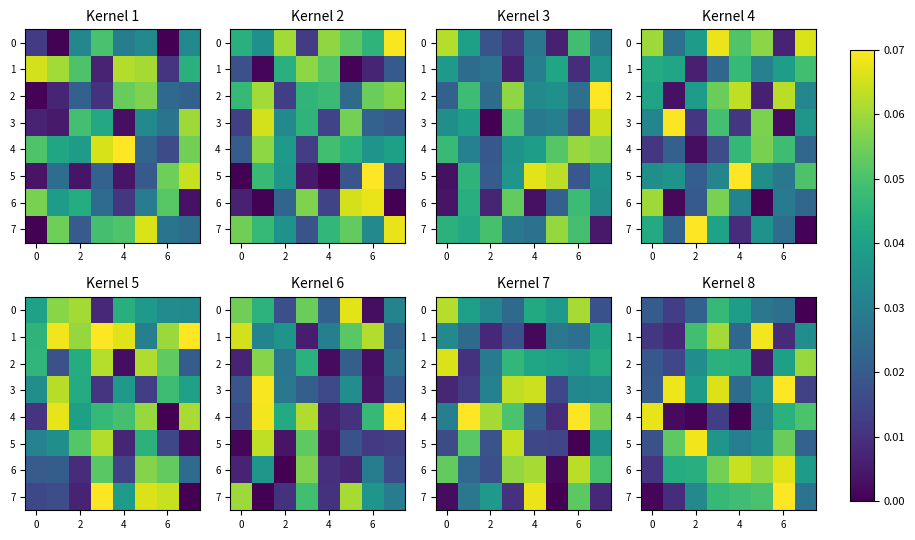

At which category is the sum across all series the highest?

6